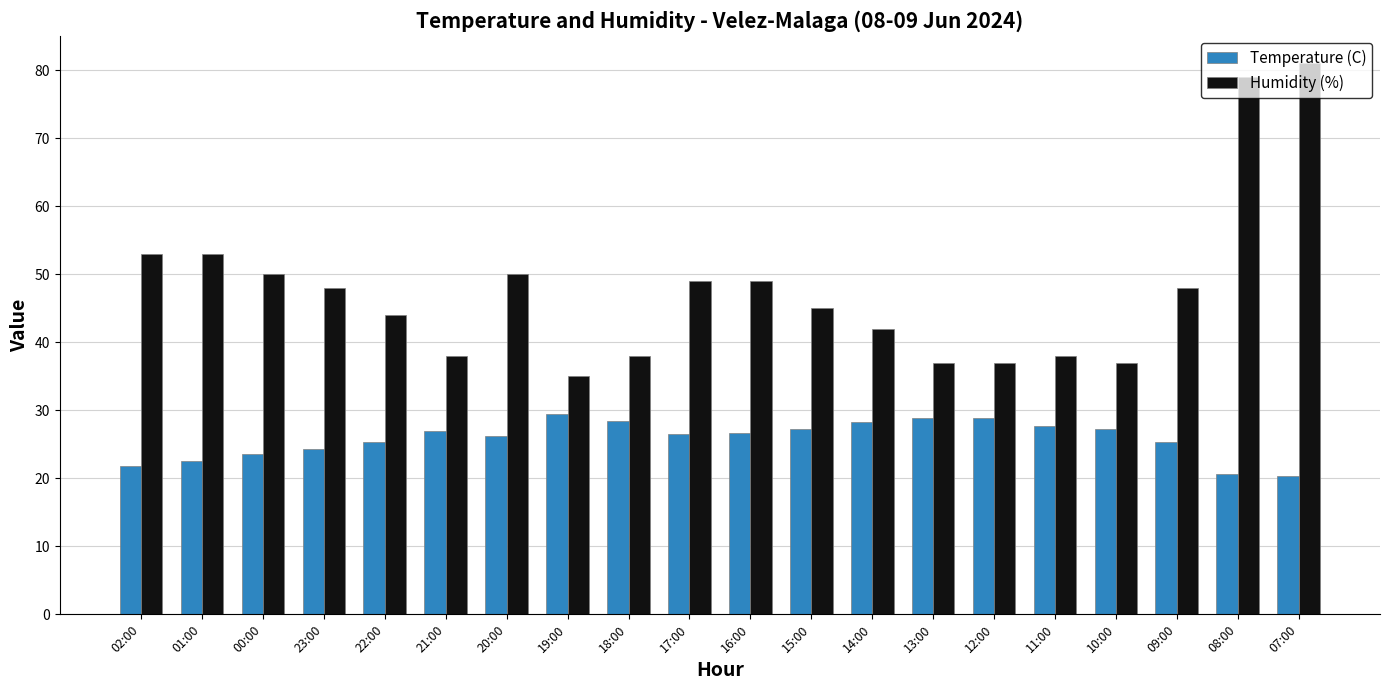

The Humidity (%) series shows 53.0 at 01:00. True or false?

True